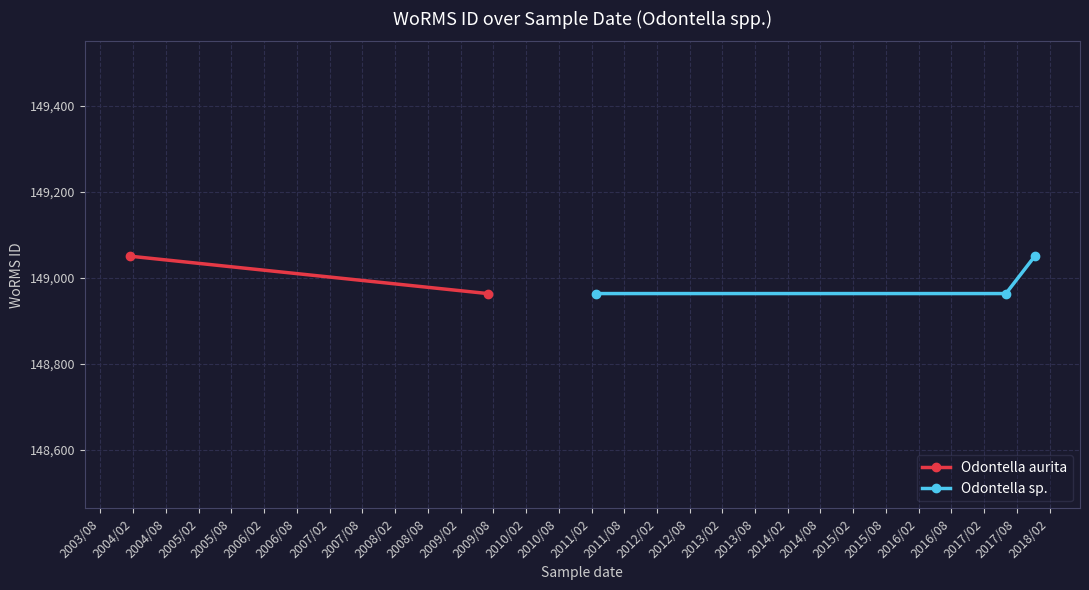

How many values in the Odontella sp. series exceed 148963?

1